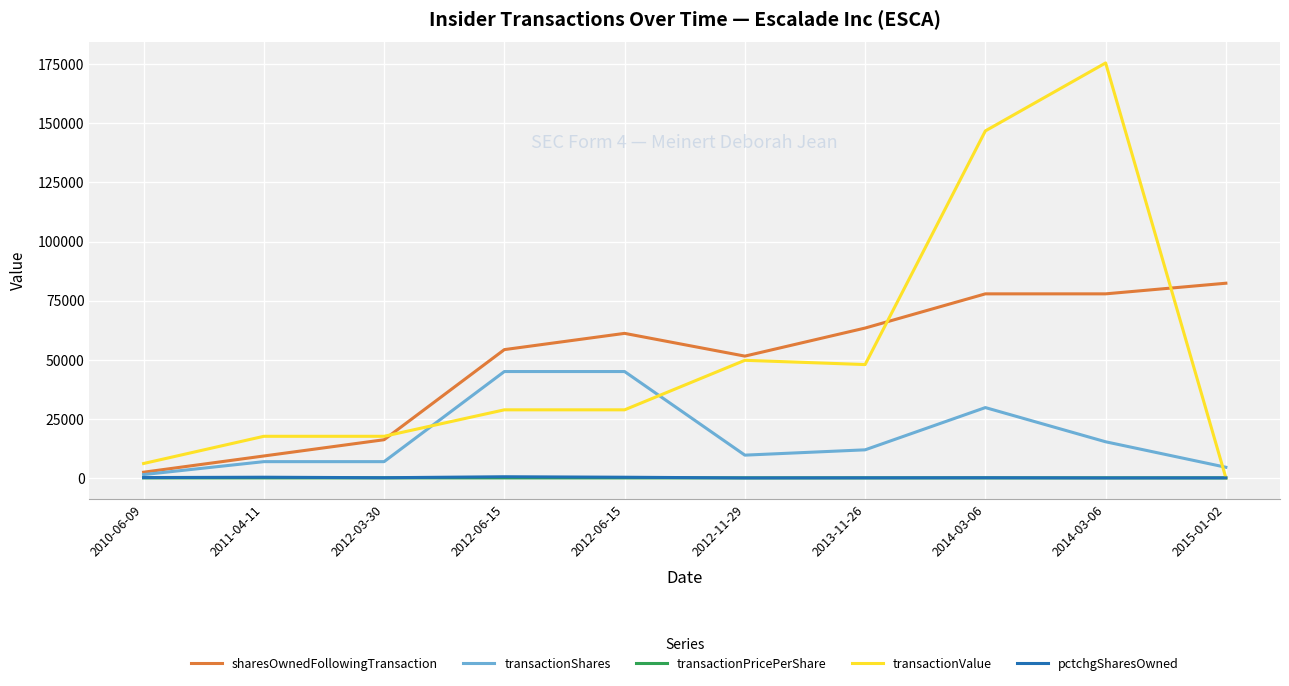

What is the total value across all series at 2010-06-09?

10033.3